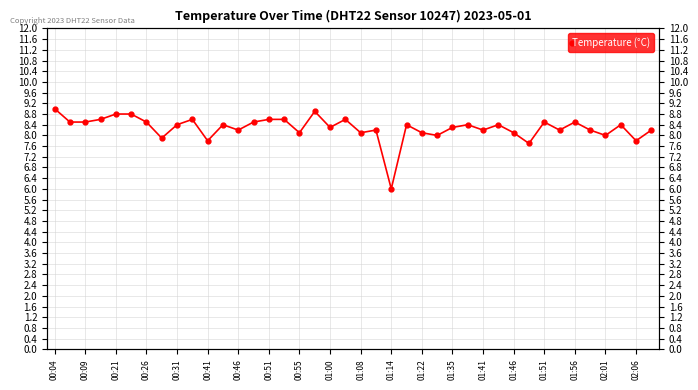

What is the smallest value displayed?

6.0